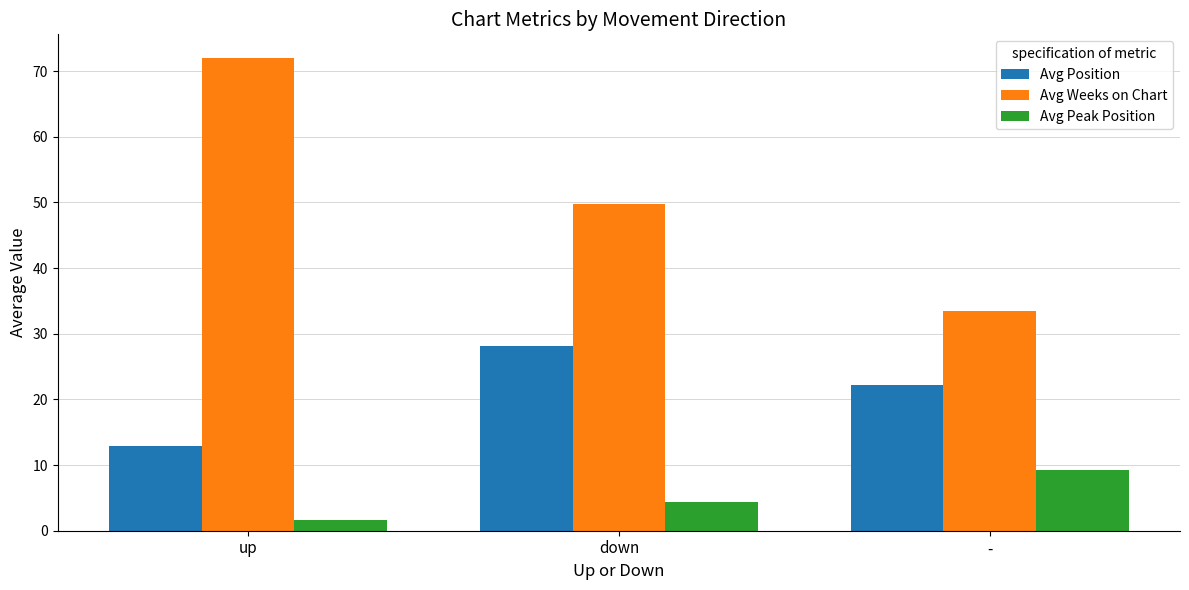

Reading left to right, transcribe all the data shown in this chart.

Avg Position: up=12.9	down=28.2	-=22.1
Avg Weeks on Chart: up=72.0	down=49.8	-=33.5
Avg Peak Position: up=1.6	down=4.3	-=9.2